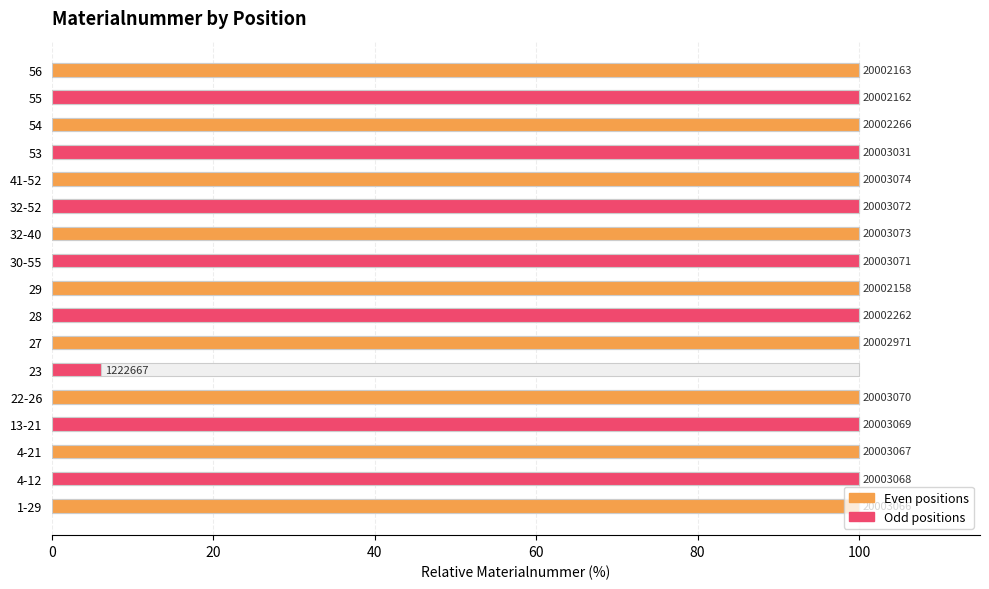

What is the maximum value shown in the chart?

100.0